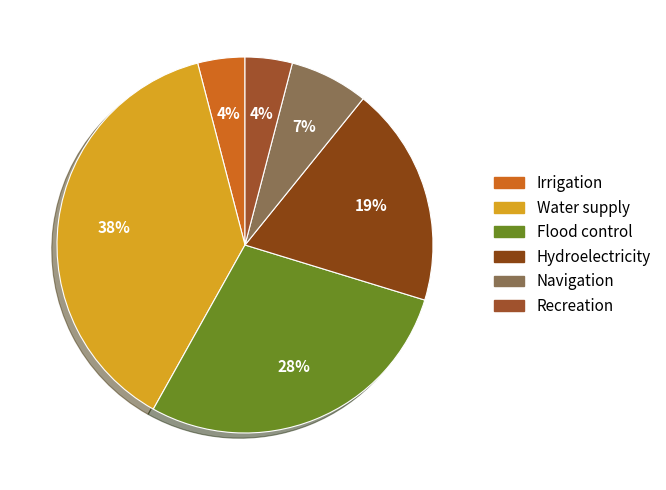

To the nearest percent, what is the average slice percentage?

17%